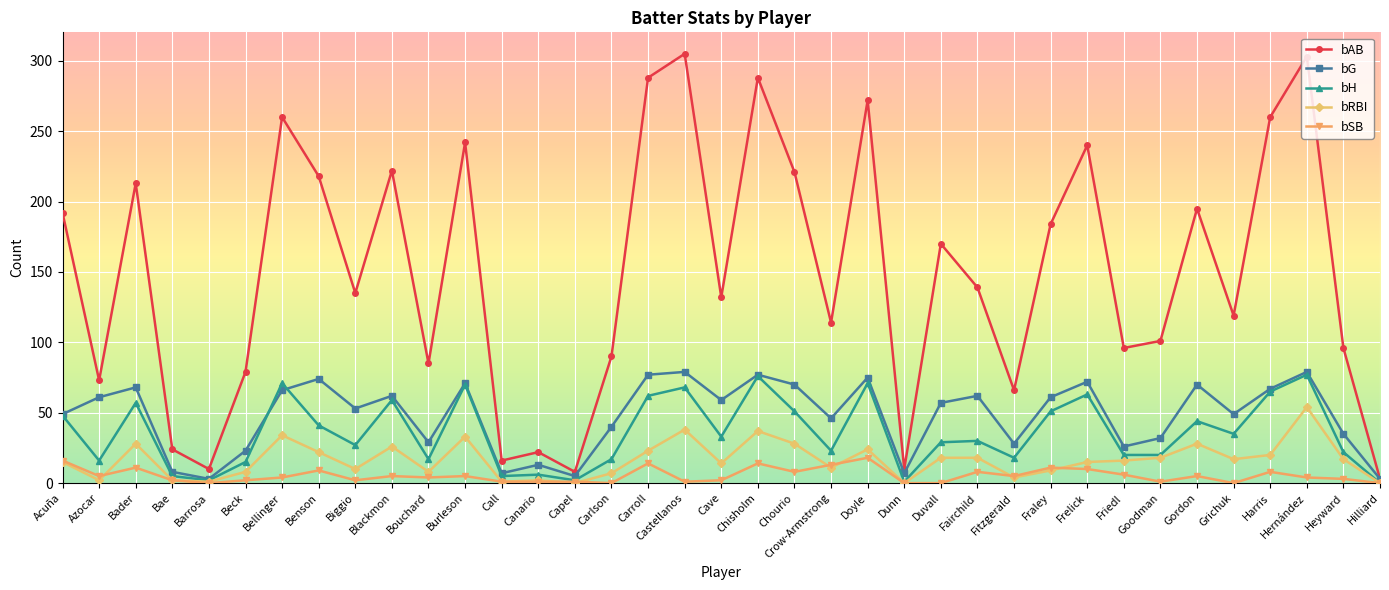

Which series has the largest total across all categories?

bAB